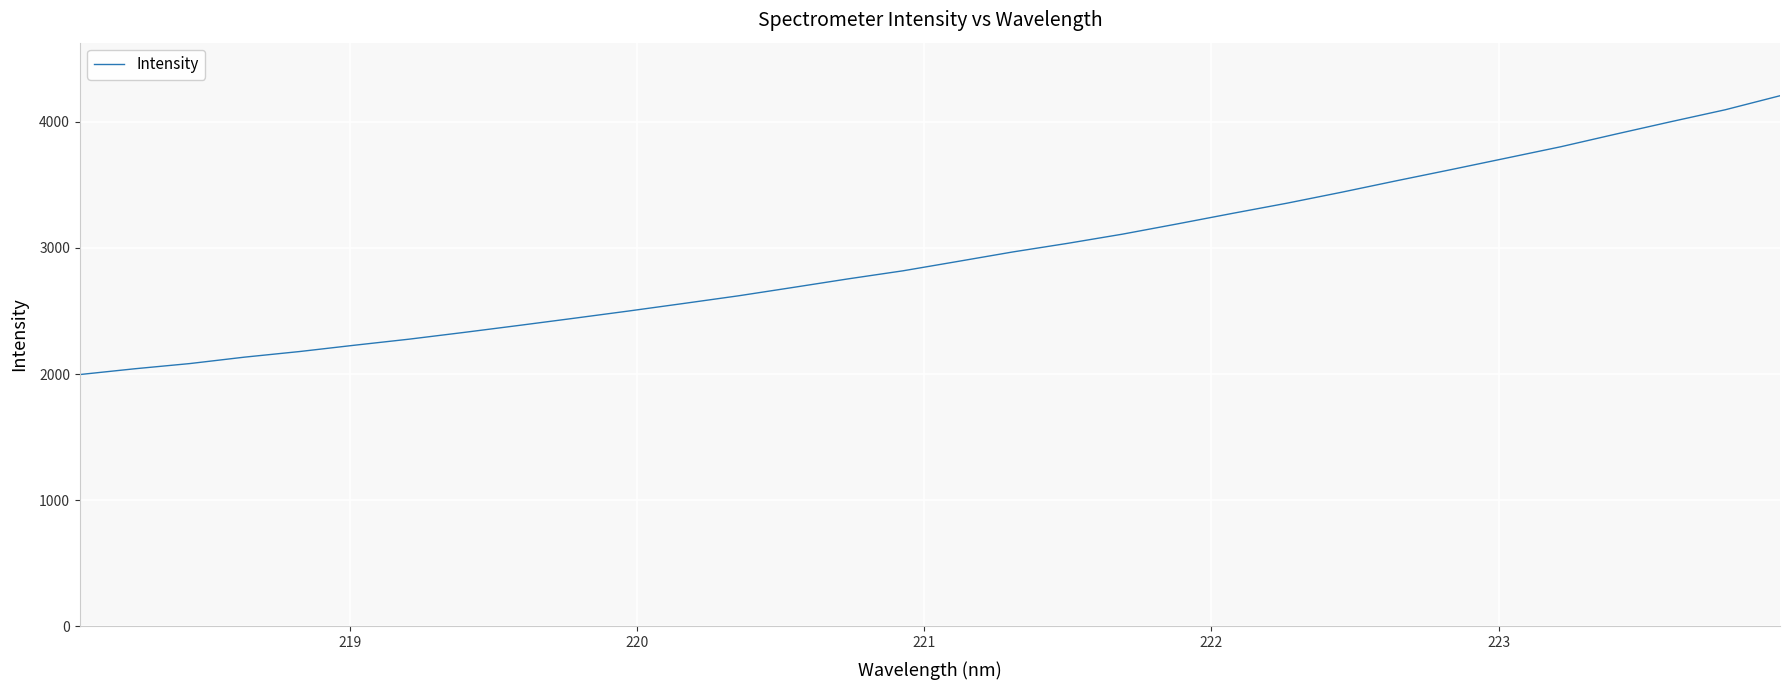

What is the difference between the maximum and minimum values?

2208.8